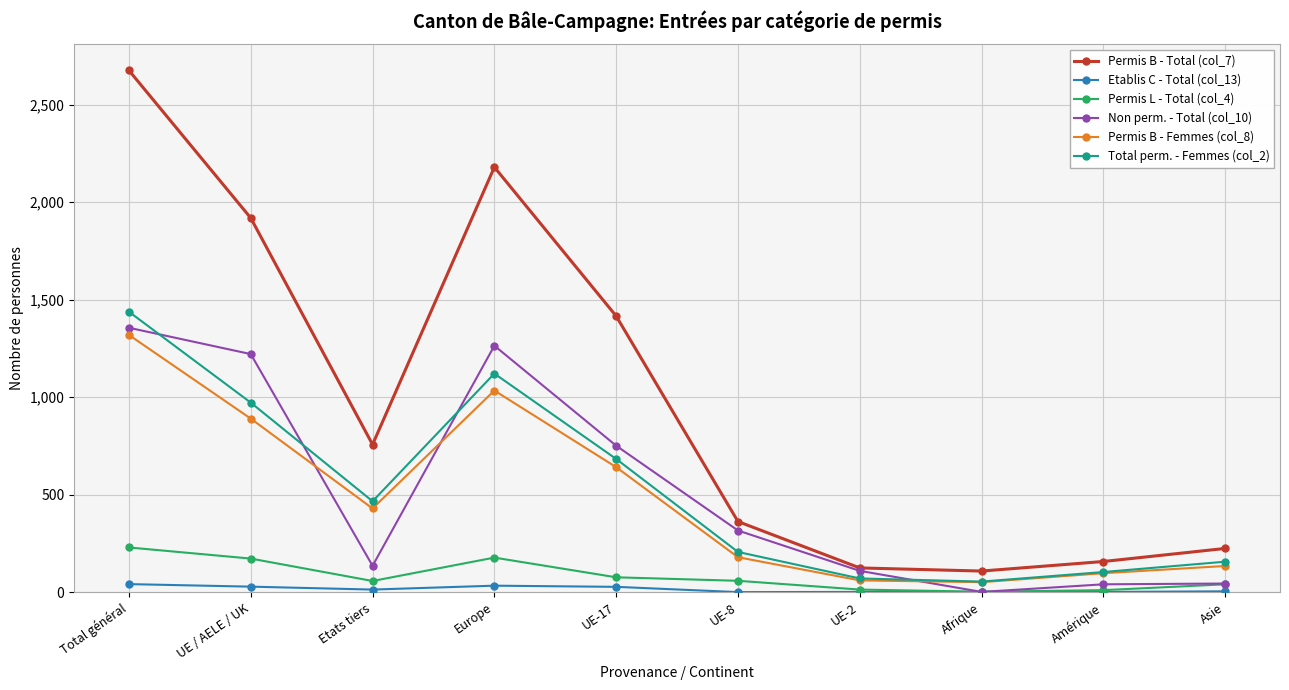

Is it true that Permis B - Femmes (col_8) equals 641 at UE-17?

True